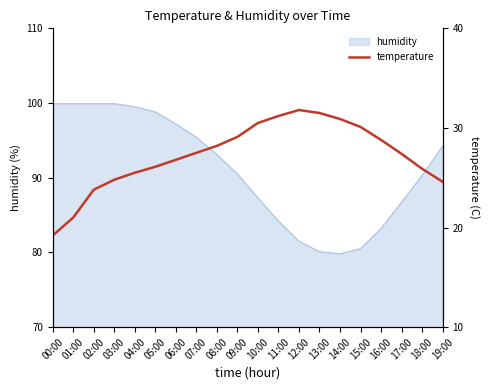

What position from the right is 11:00?

9